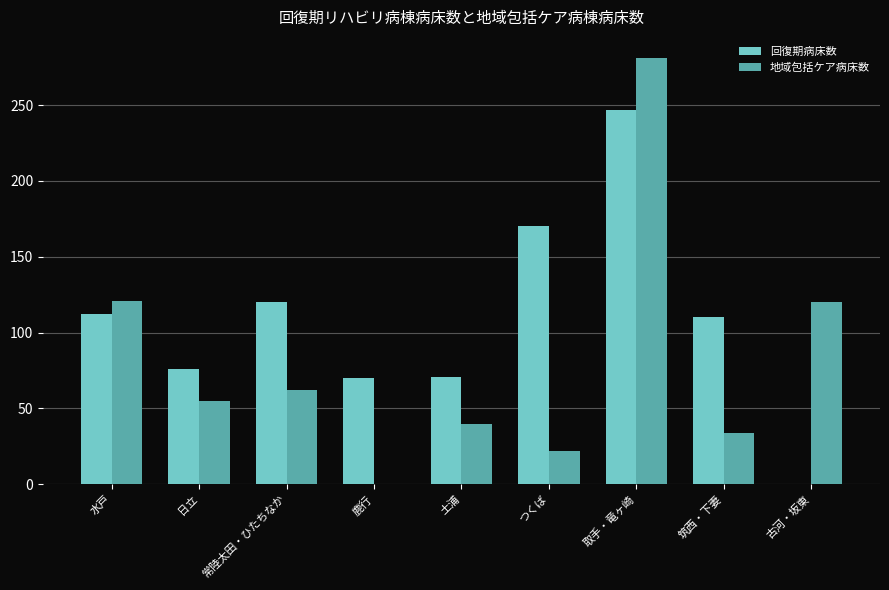

What is the total value across all series at 古河・坂東?

120